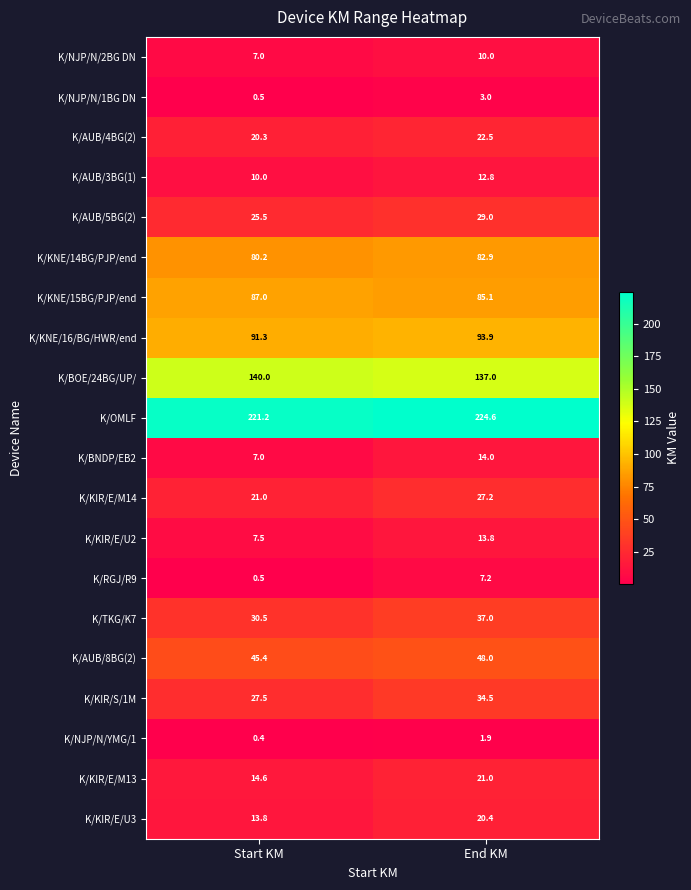

At how many categories does at least one series exceed 57?

2